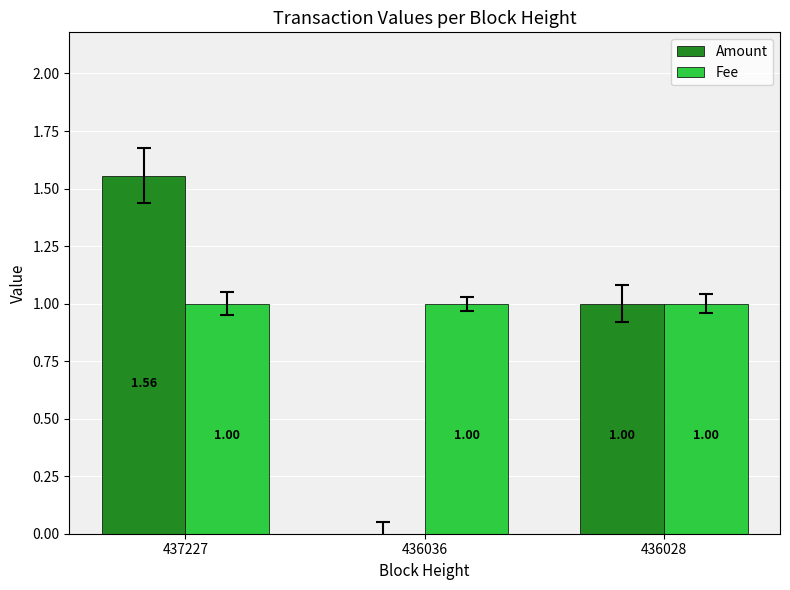

Is the value of Amount at 437227 greater than the value of Fee at 437227?

Yes